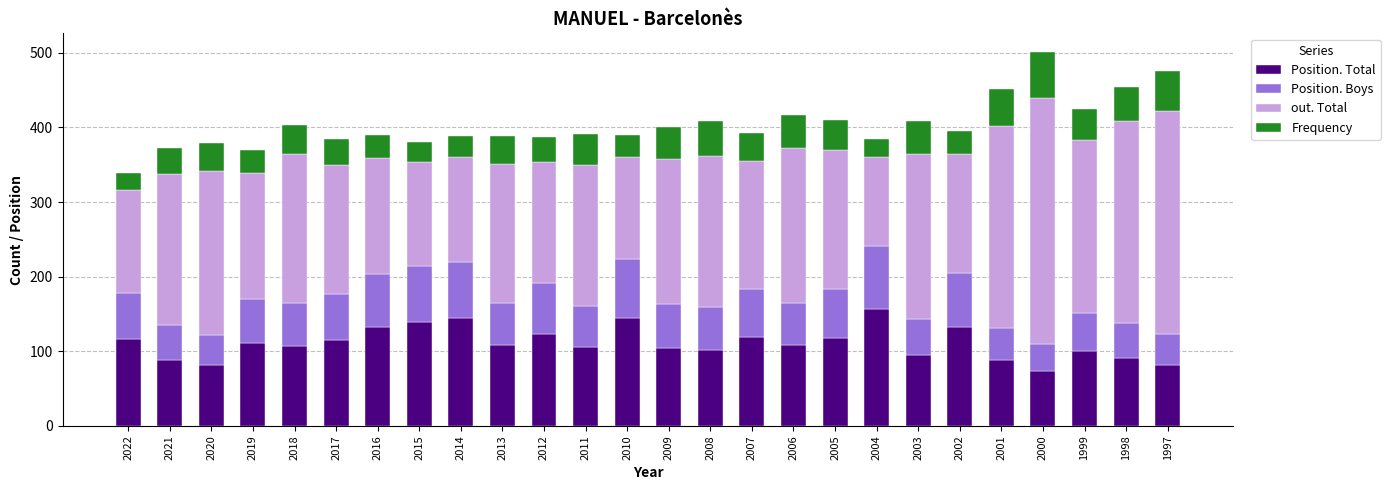

What is the difference between the second highest and second lowest values in the Position. Total series?

63